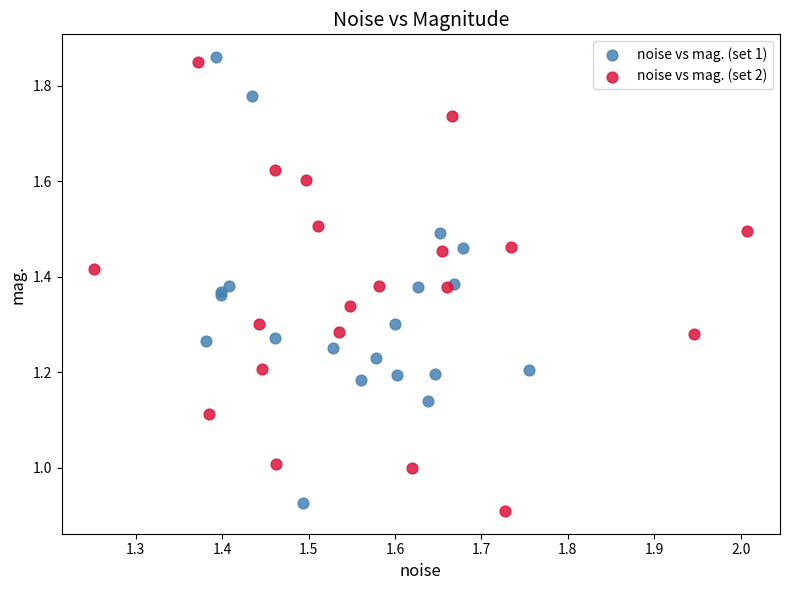

What are all the series names shown in the legend?

noise vs mag. (set 1), noise vs mag. (set 2)